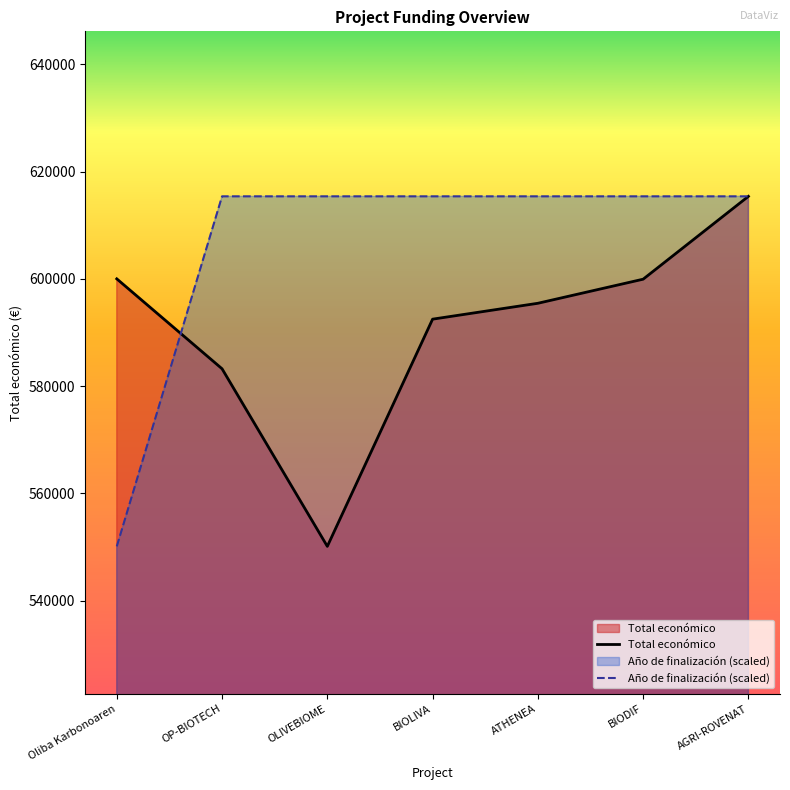

Reading right to left, transcribe all the data shown in this chart.

Total económico: AGRI-ROVENAT=615375.0	BIODIF=599927.0	ATHENEA=595436.0	BIOLIVA=592475.0	OLIVEBIOME=550111.0	OP-BIOTECH=583223.0	Oliba Karbonoaren=599992.0
Año de finalización (scaled): AGRI-ROVENAT=615375.0	BIODIF=615375.0	ATHENEA=615375.0	BIOLIVA=615375.0	OLIVEBIOME=615375.0	OP-BIOTECH=615375.0	Oliba Karbonoaren=550111.0